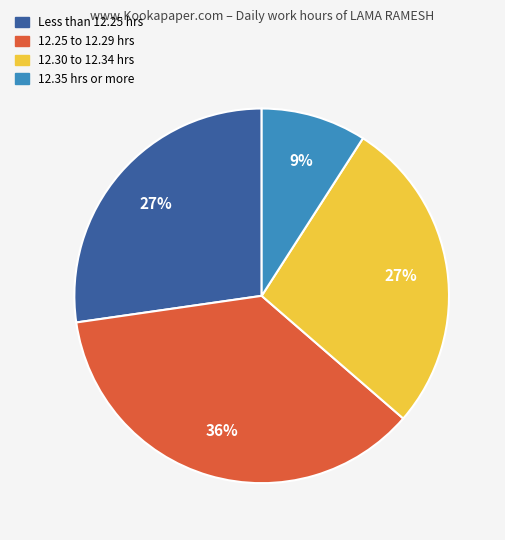

Is there a majority slice in this chart?

No